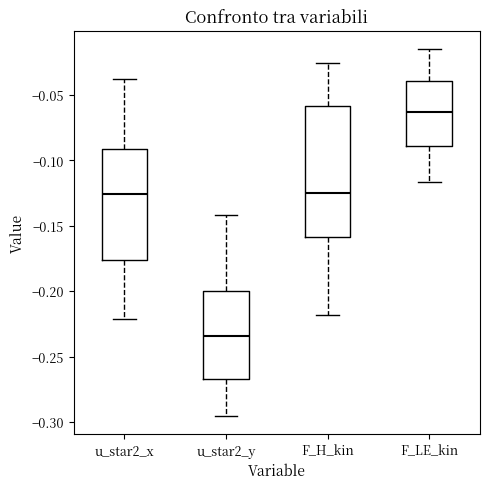

Comparing the boxes themselves (not the whiskers), which one is the tallest?

F_H_kin